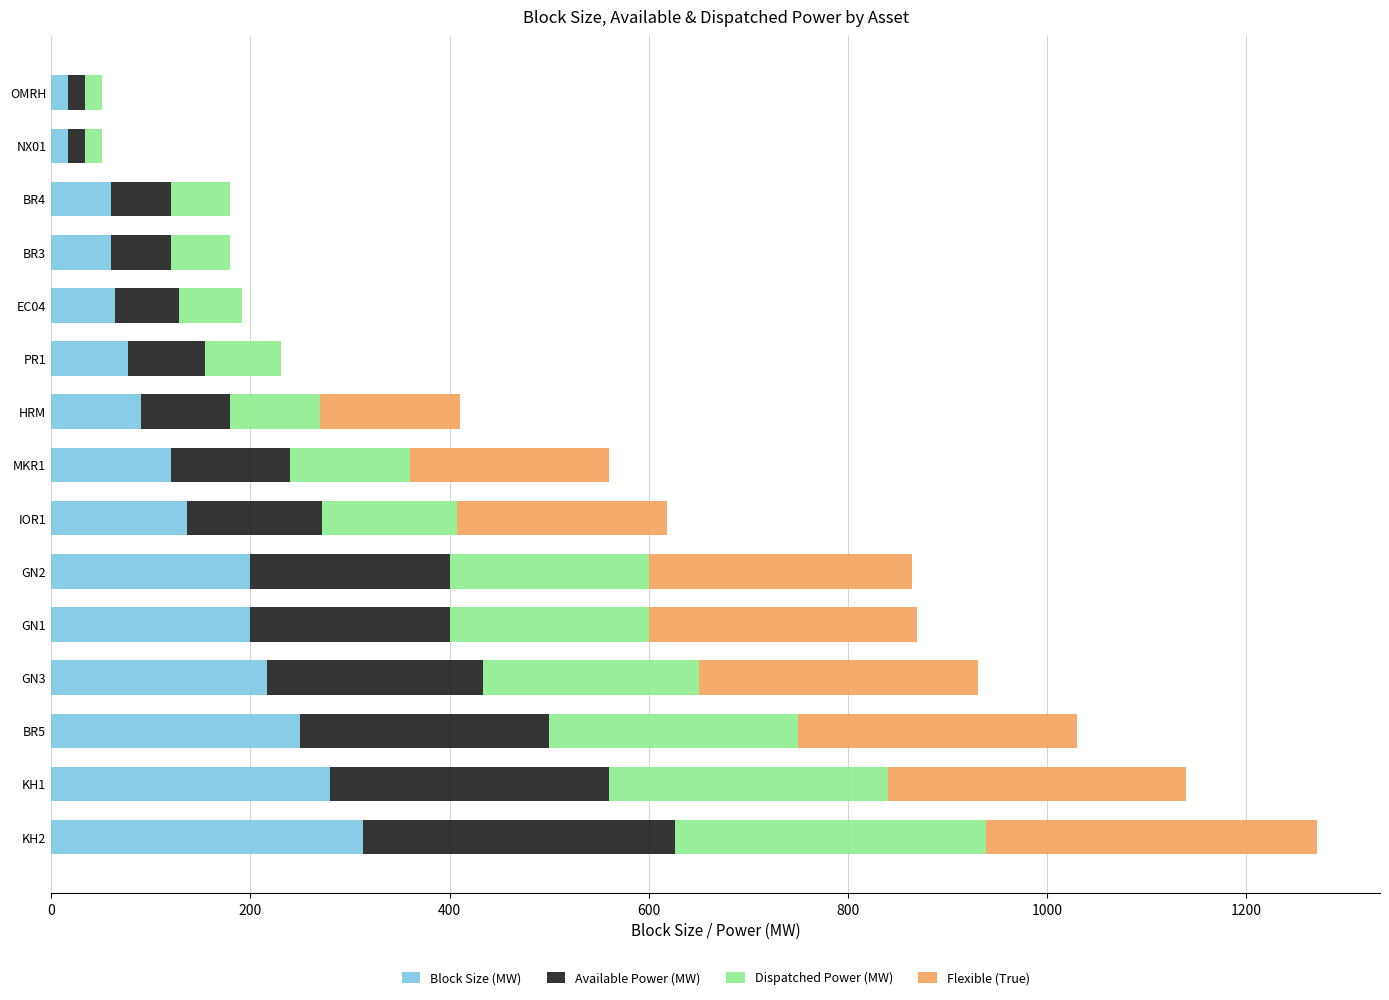

What is the sum of all Block Size (MW) values?

2101